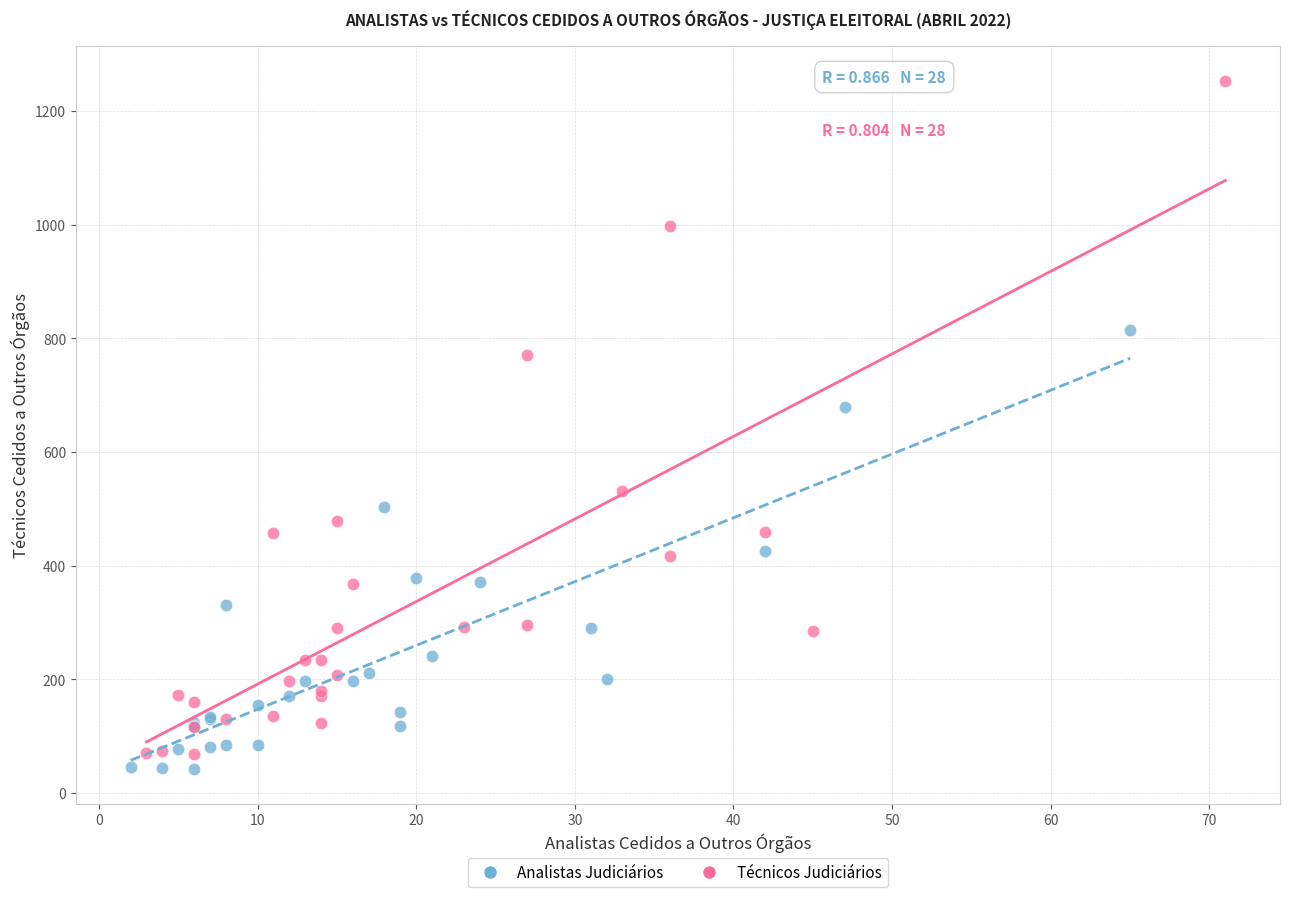

Which series has the widest spread of Y values?

Técnicos Judiciários